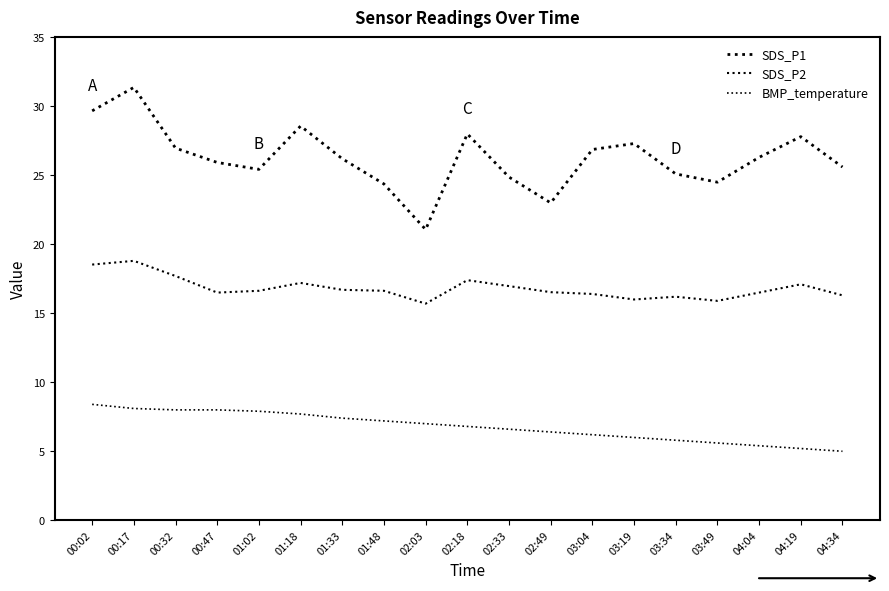

Is this an area chart (filled region under the line)?

No